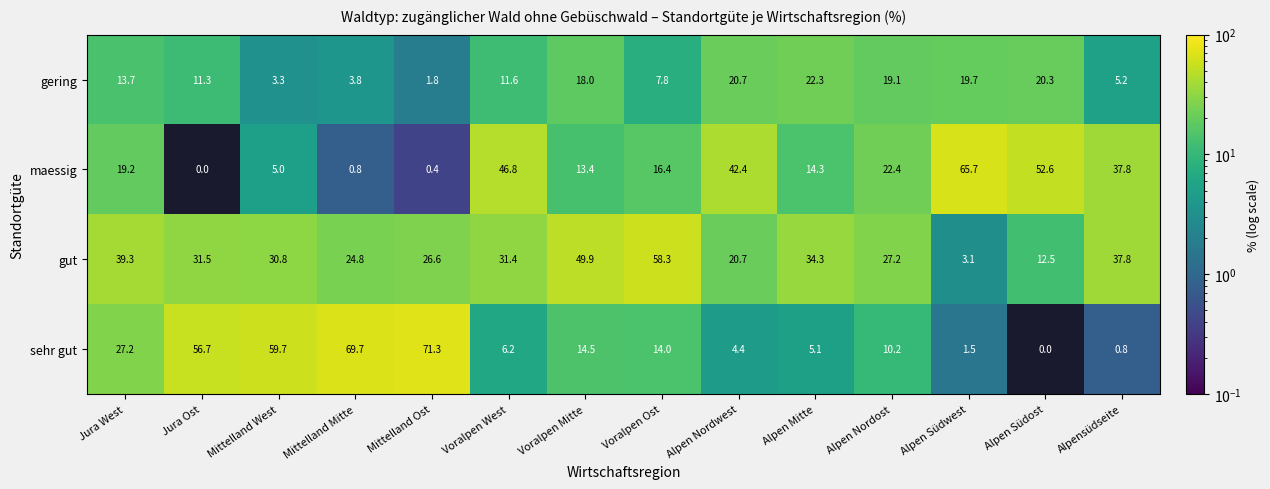

Read the sehr gut value at Voralpen Mitte.

14.5